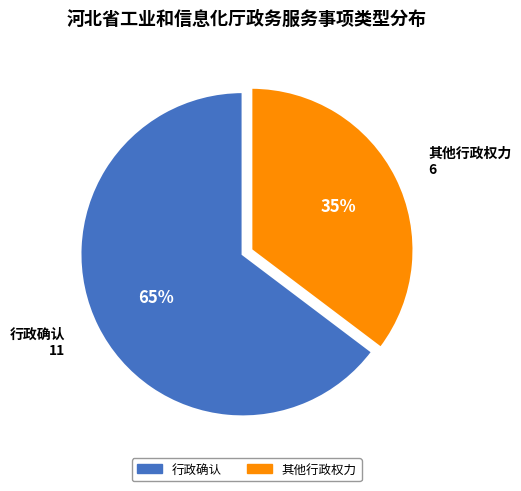

Is the sum of 其他行政权力 and 行政确认 greater than half?

Yes